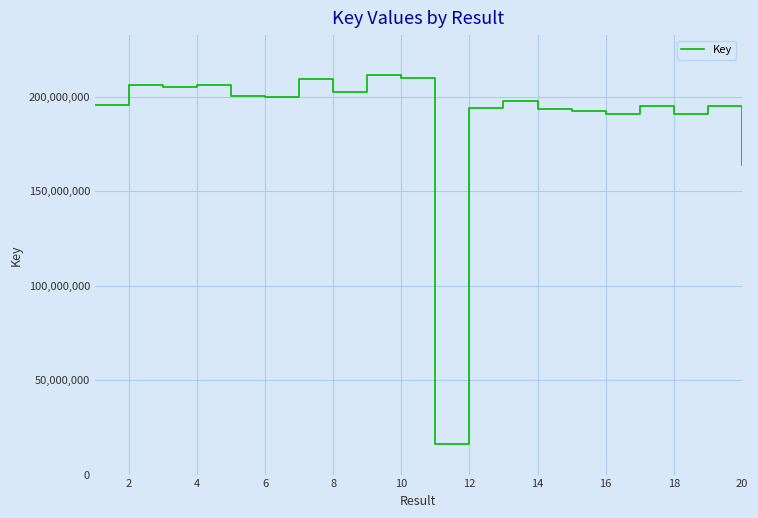

Count the number of categories in the chart.

20